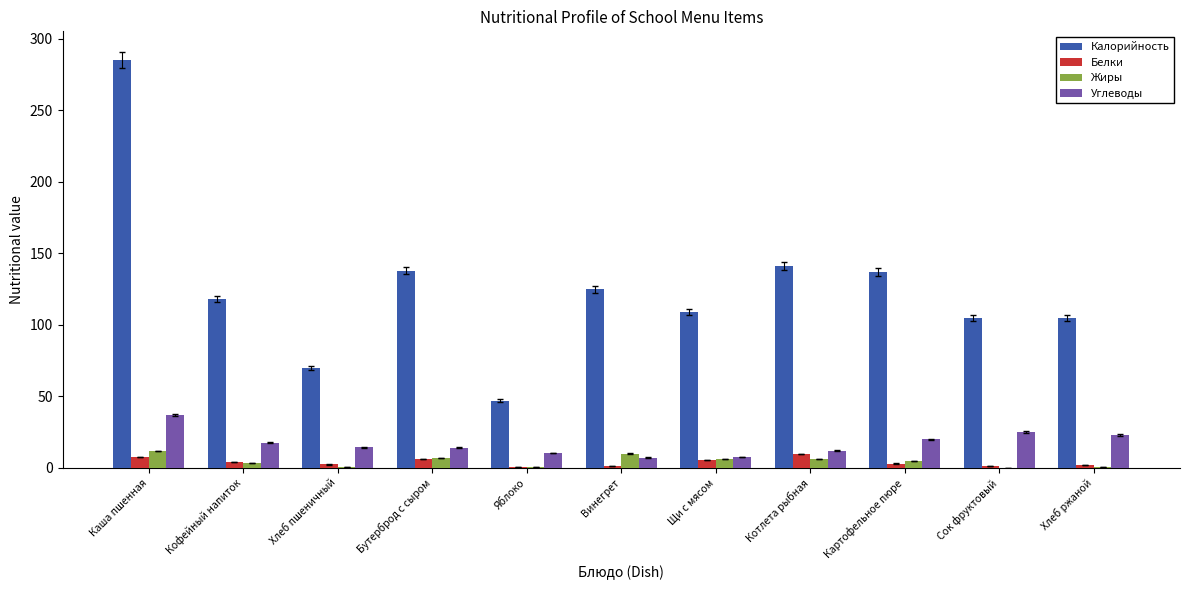

What is the sum of all Углеводы values?

188.1